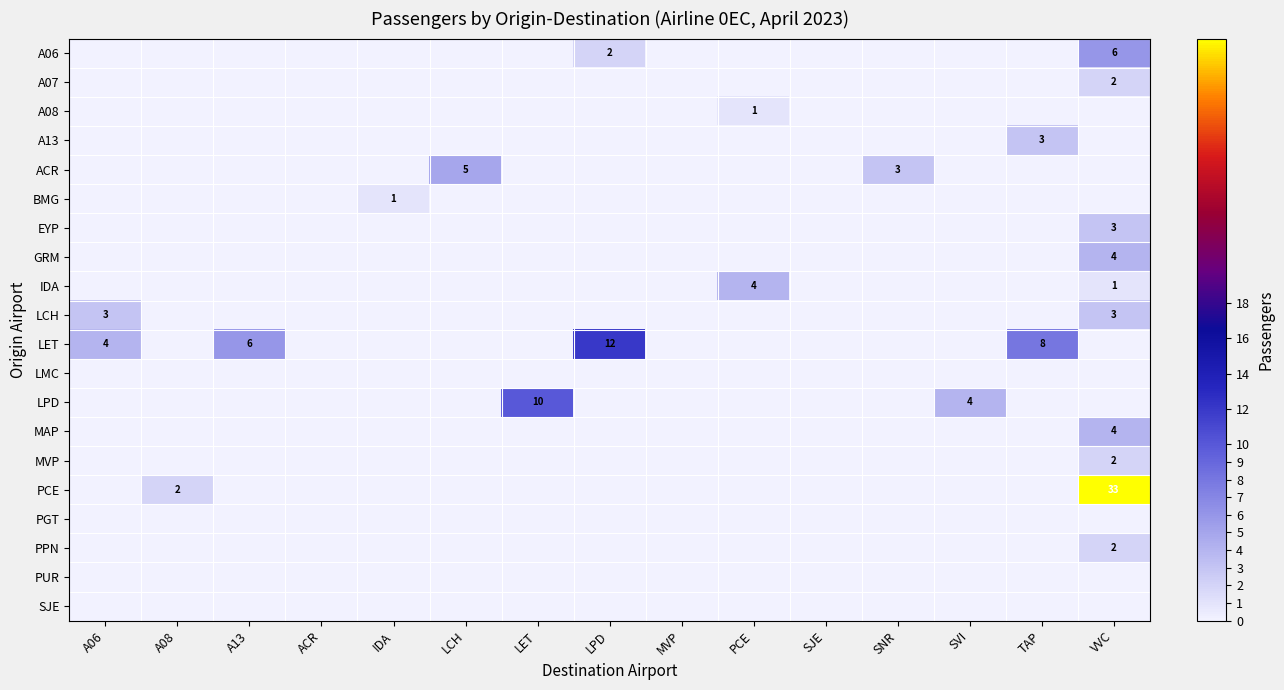

What is the sum of the row_10 values at TAP and SVI?

8